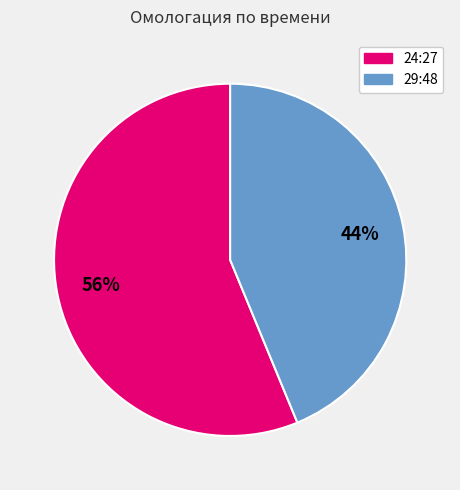

To the nearest percent, what is the difference between the 24:27 and 29:48 slice percentages?

12%